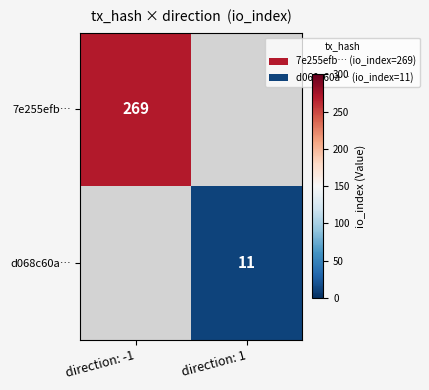

Is the value of 7e255efb… at direction: -1 greater than the value of d068c60a… at direction: 1?

Yes